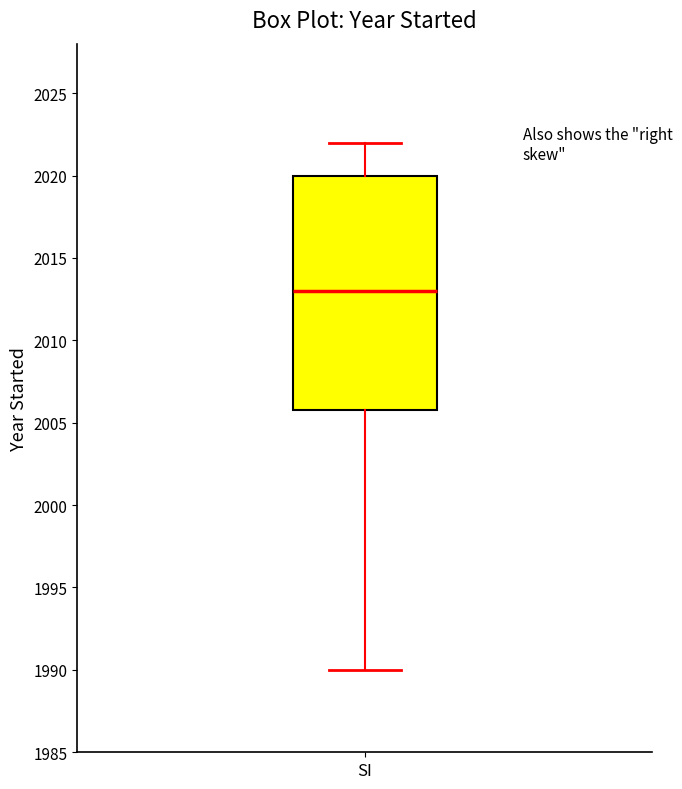

Where does the upper whisker of the box for SI end on the y-axis? The values are not printed on the chart, so give them approximately, as read against the axis.

2022